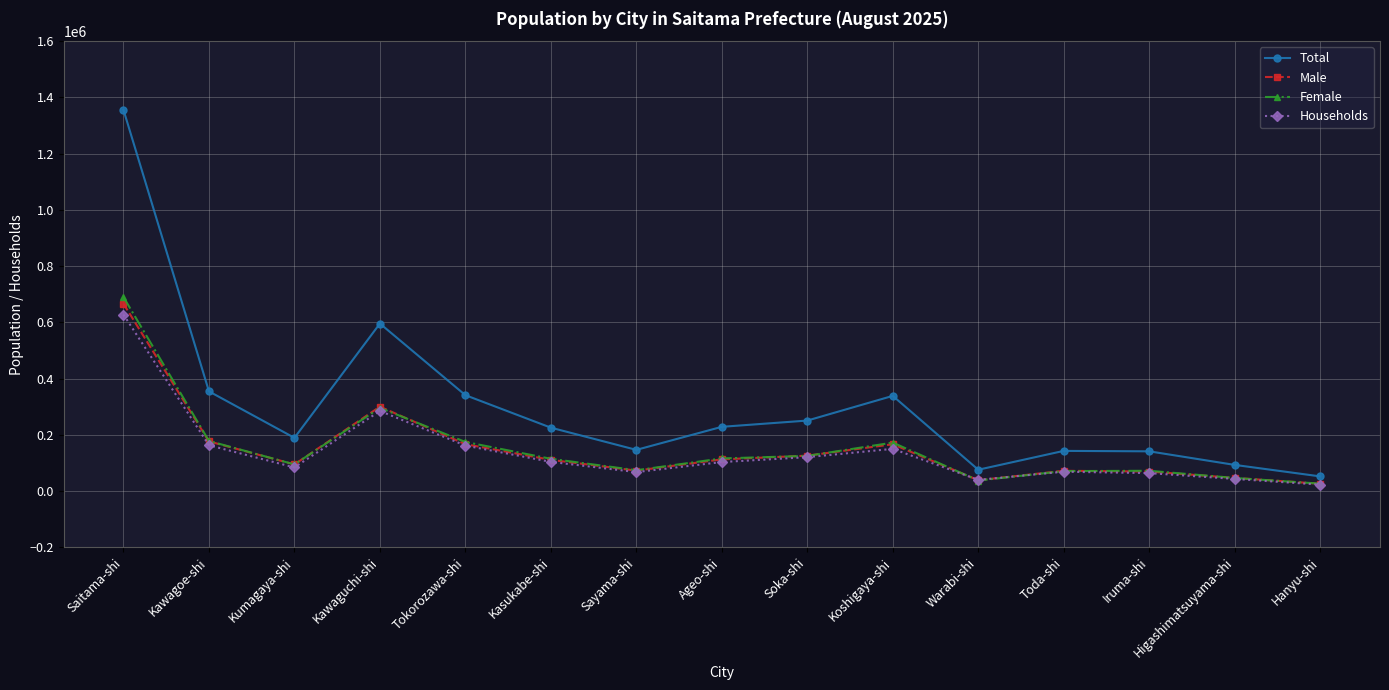

What is the difference between the second highest and minimum values in the Male series?

274108